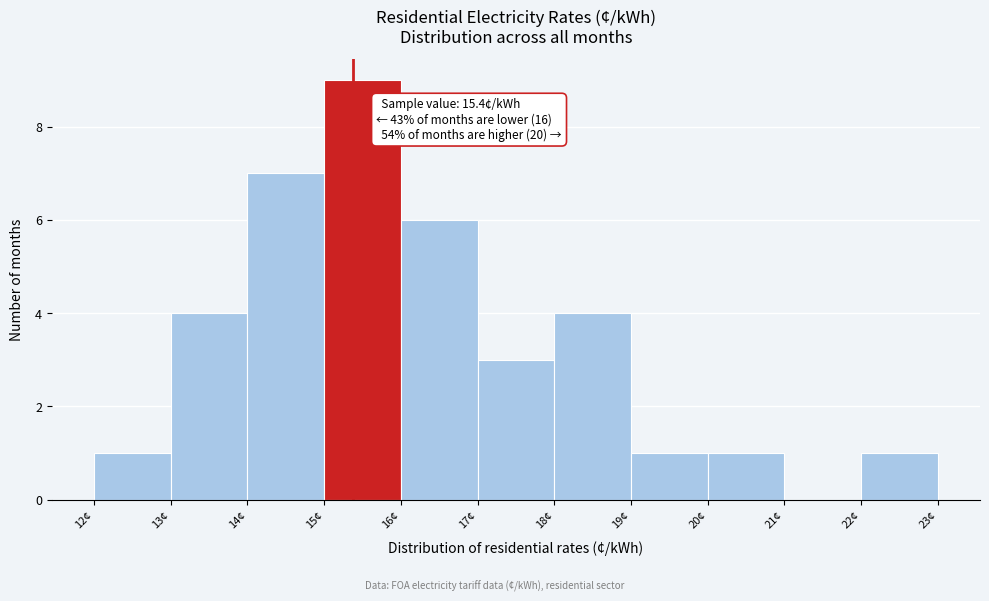

Which range on the x-axis has the tallest bar?

15 to 16